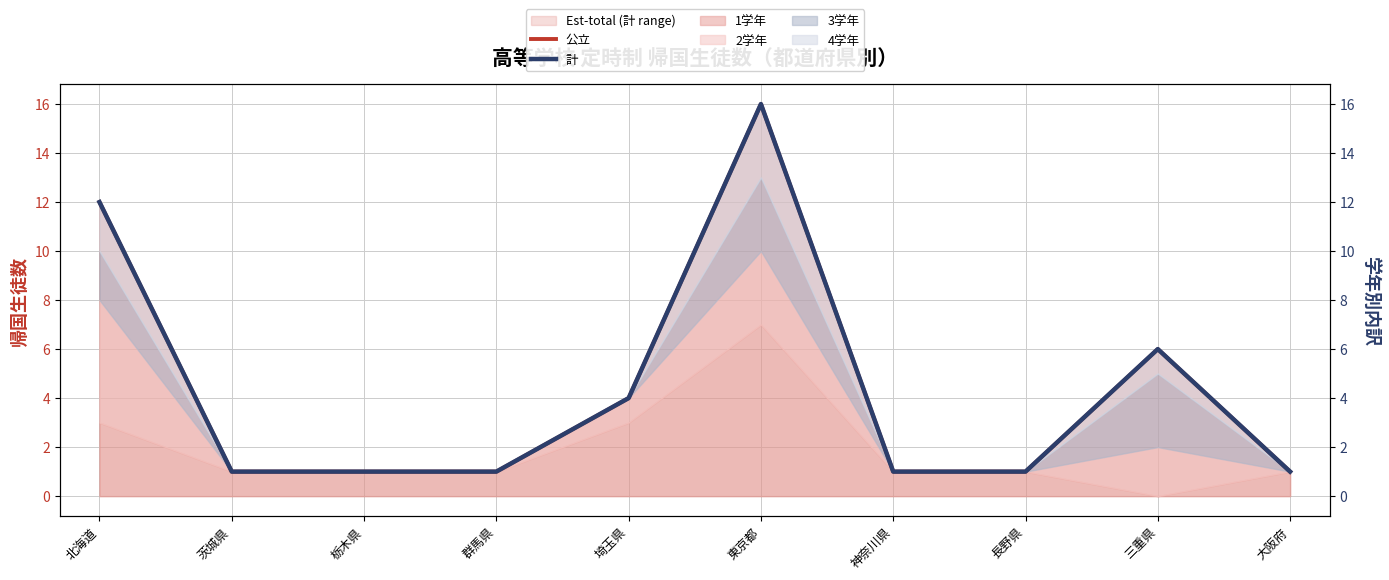

How many values in the 計 series exceed 1?

4